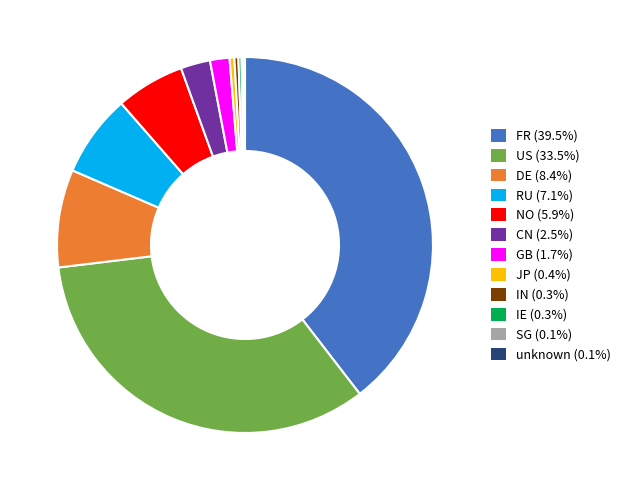

Approximately how many times larger is the value at US (33.5%) compared to CN (2.5%)?

13.2